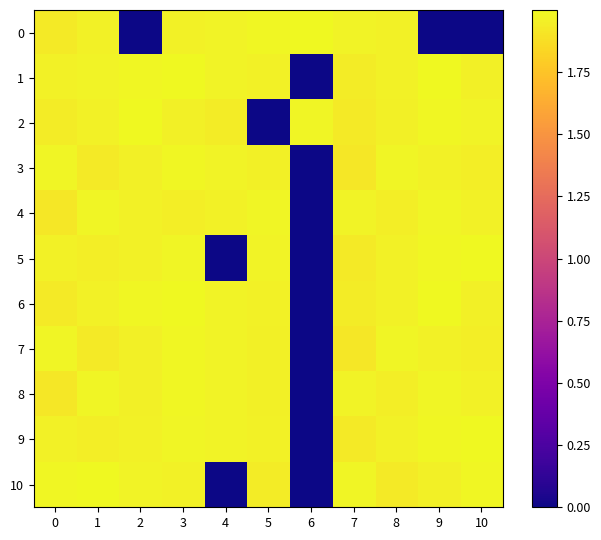

What is the total value across all series at 3?

21.8